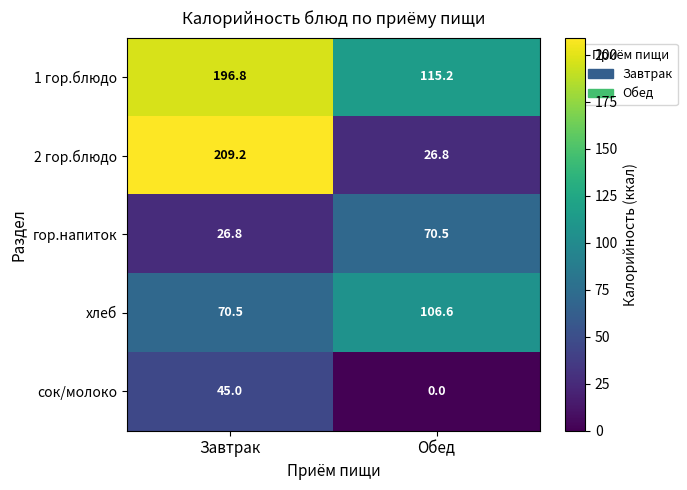

What is the difference between the highest and lowest values at Обед?

115.2